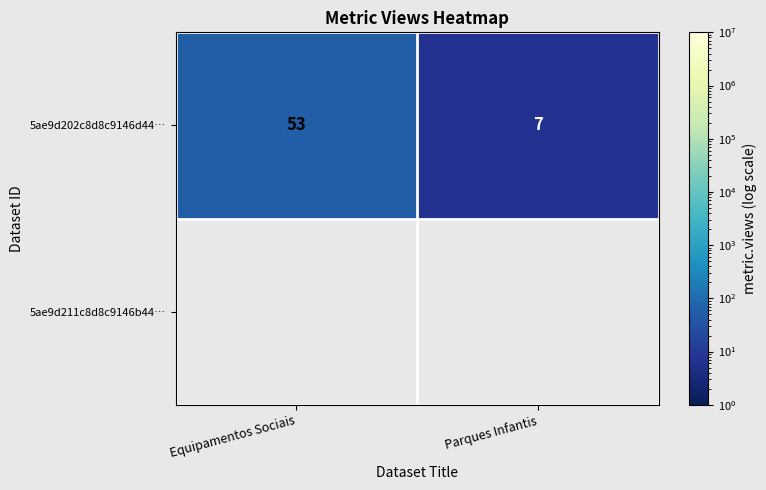

What is the average value?

30